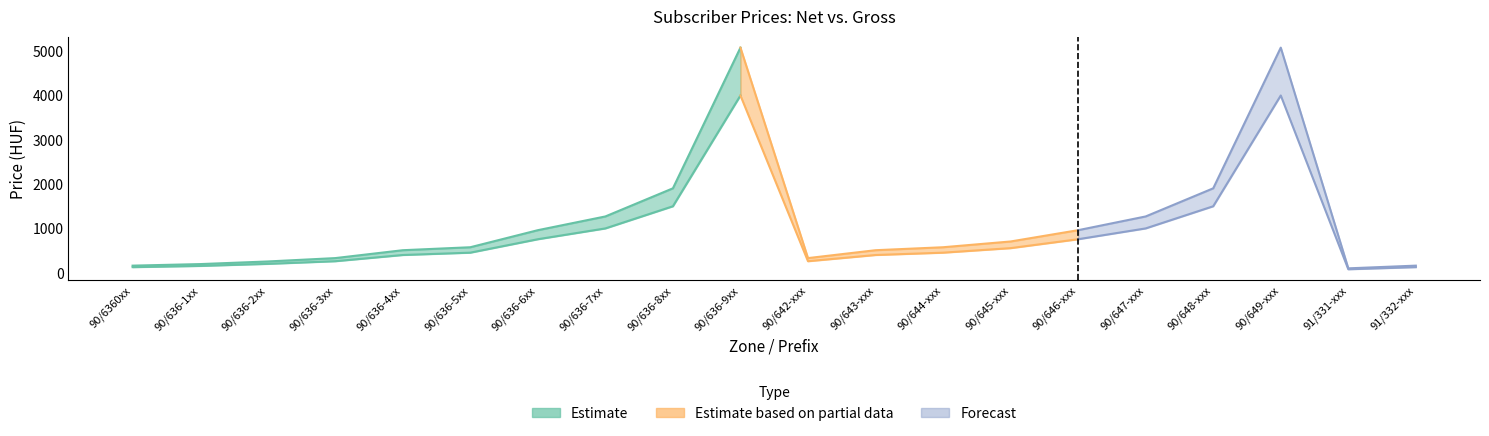

At which category does the chart reach its peak across all series?

90/636-9xx